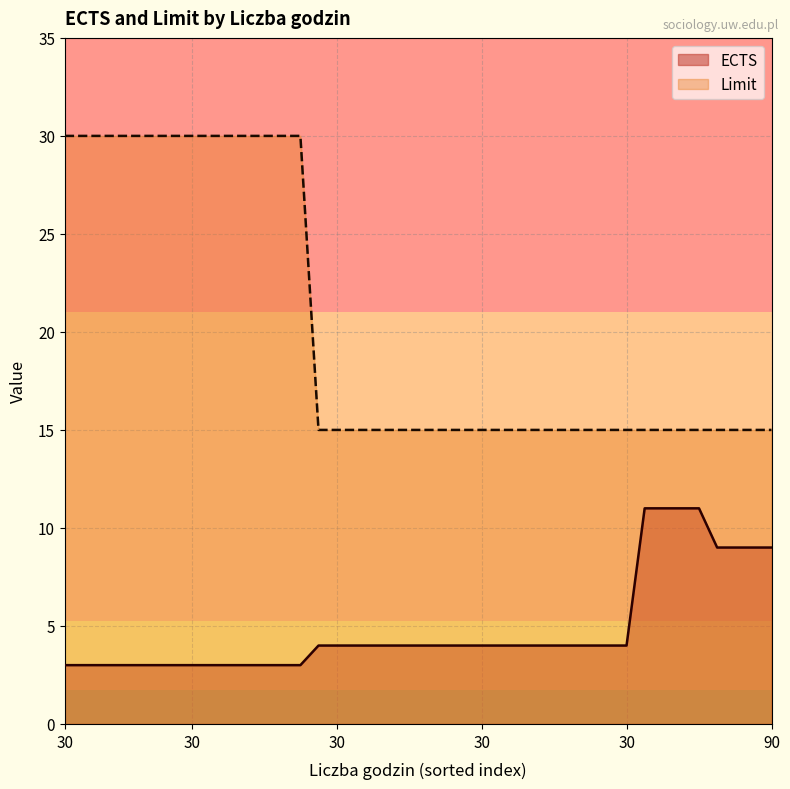

Is it true that Limit equals 23 at 30?

False